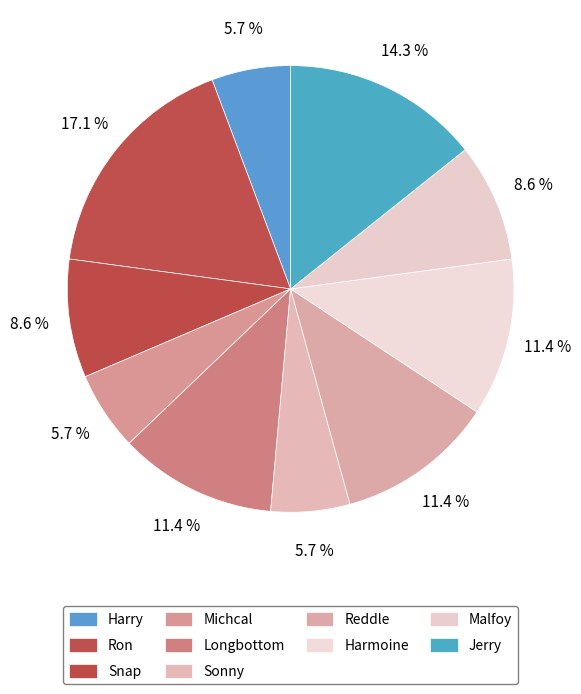

The Reddle slice represents 1% of the pie. True or false?

False